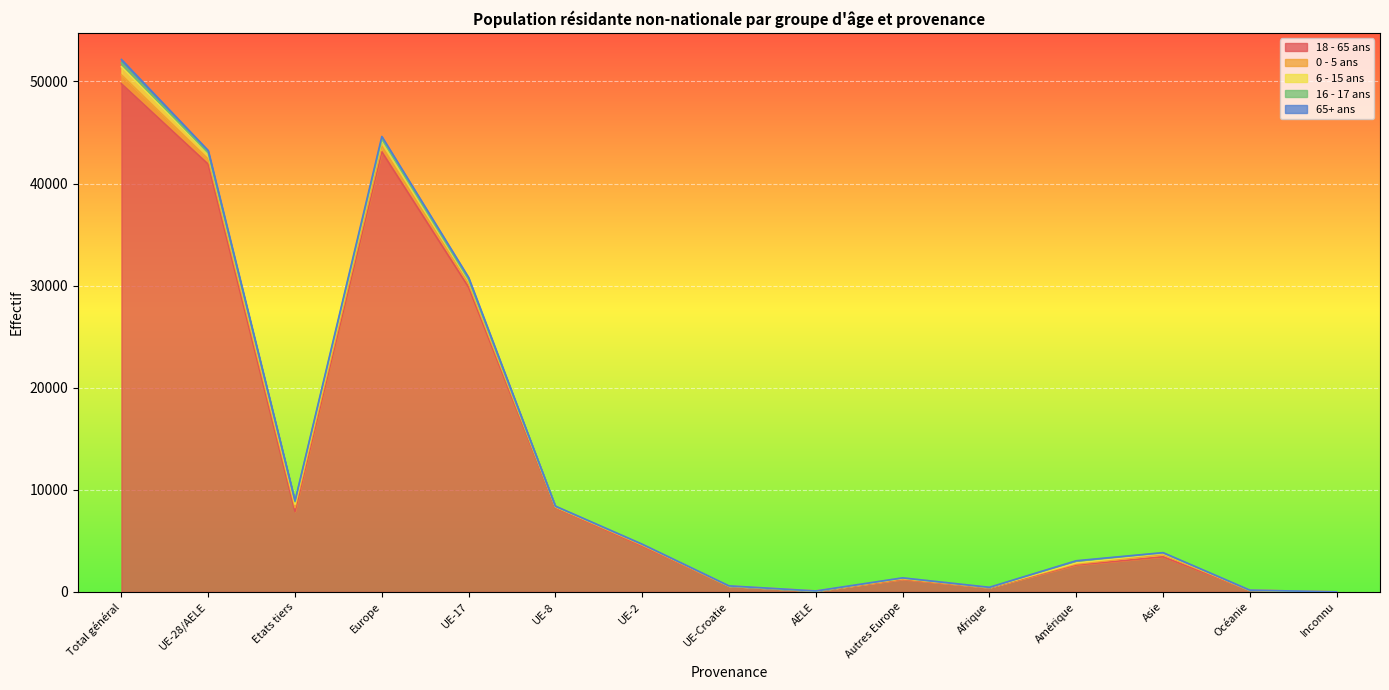

How many values in 16 - 17 ans are above zero?

14